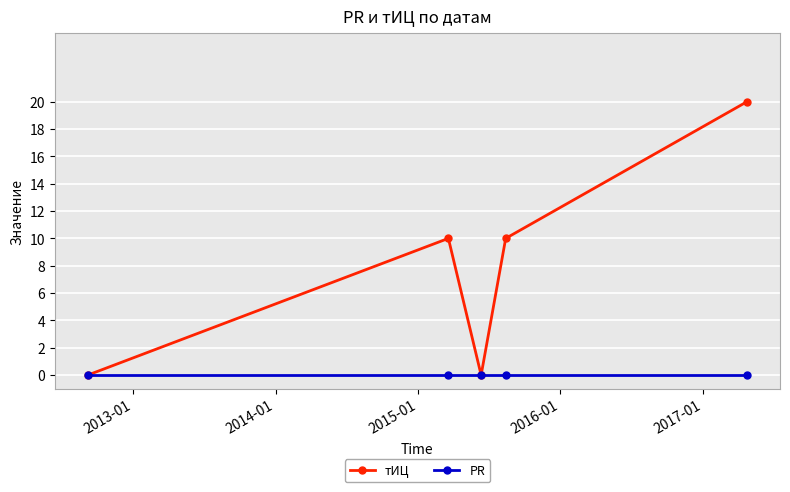

How many interior local peaks does the тИЦ series have?

1